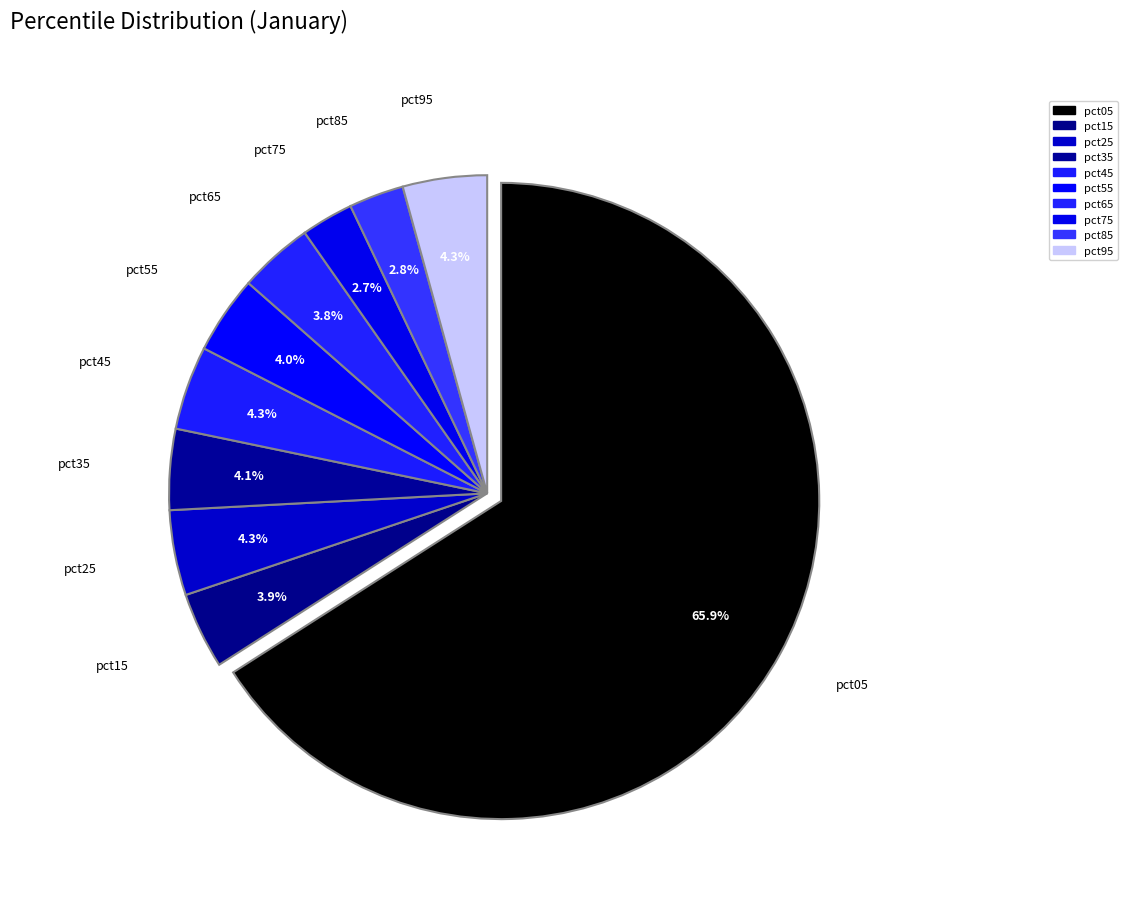

Is it true that pct25 is 1% of the pie?

False